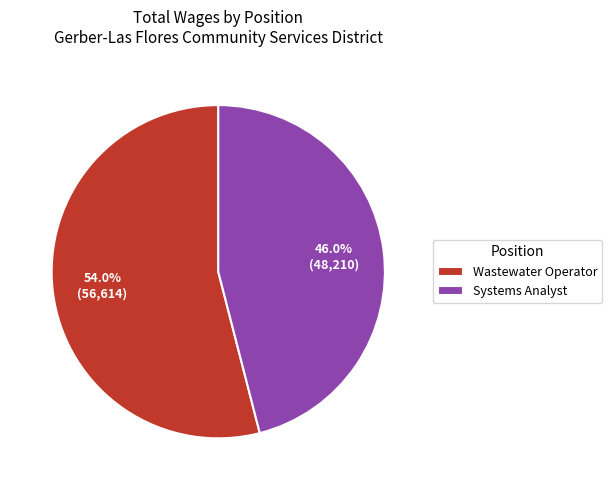

Which slice is the smallest?

Systems Analyst